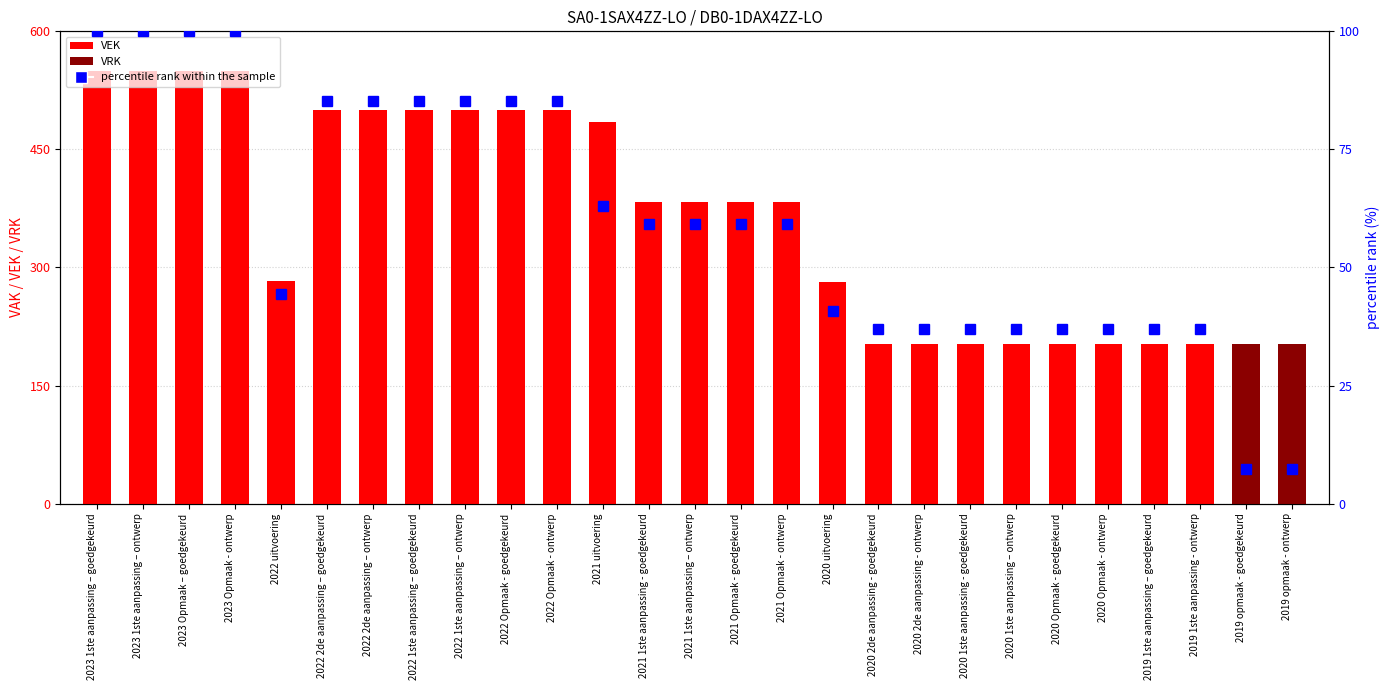

Rank the series by their maximum value, from highest to lowest.

VEK, VRK, percentile rank within the sample